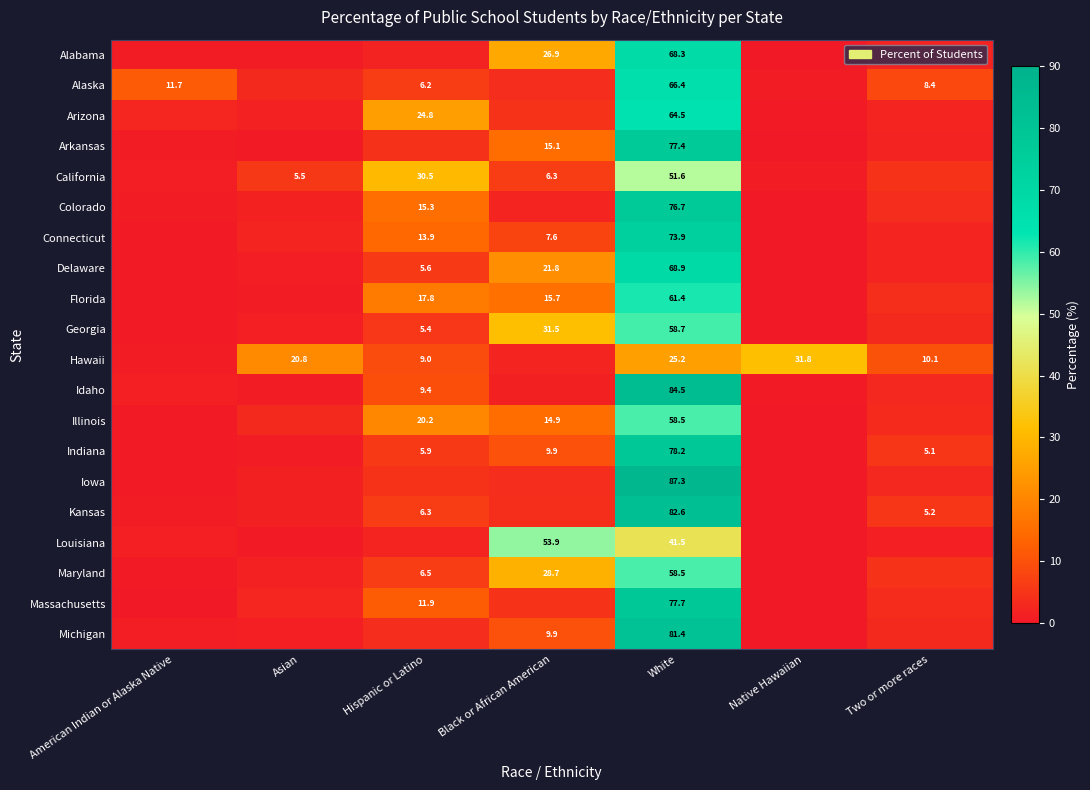

Is it true that California equals 1.5 at American Indian or Alaska Native?

False